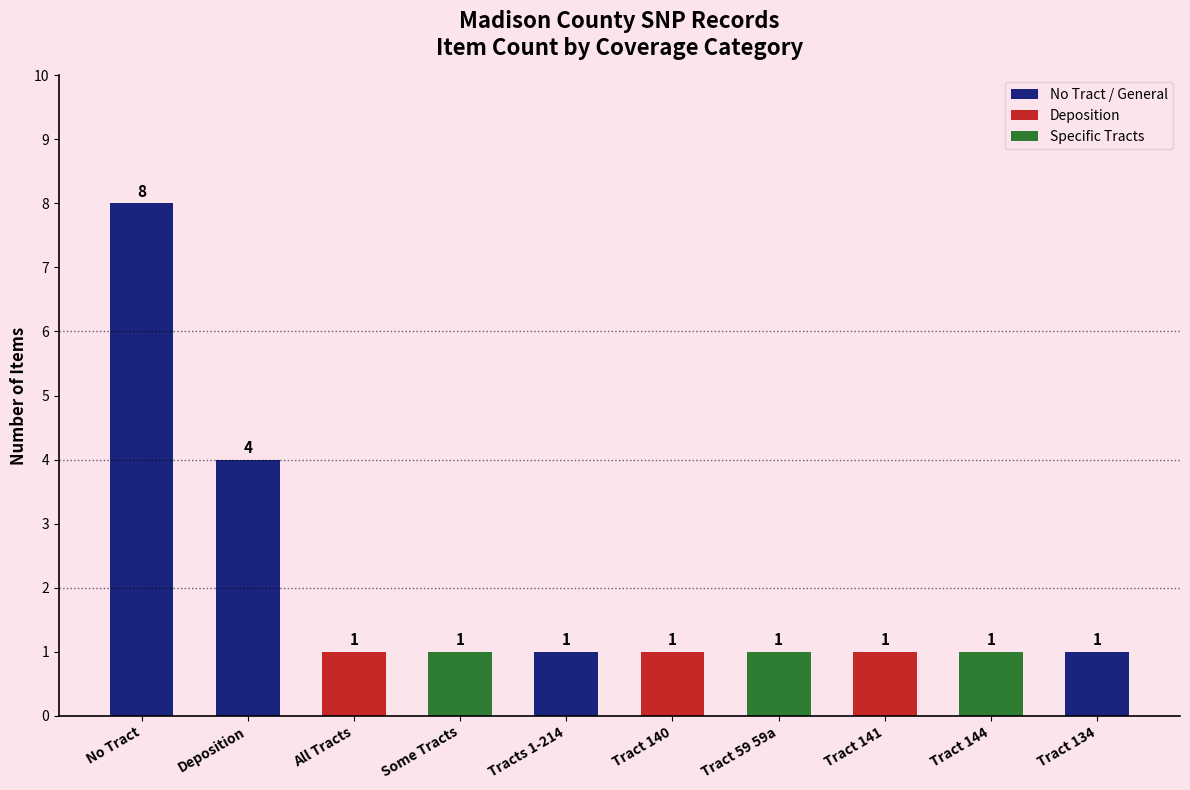

Between Tract 134 and Deposition, which is larger?

Deposition